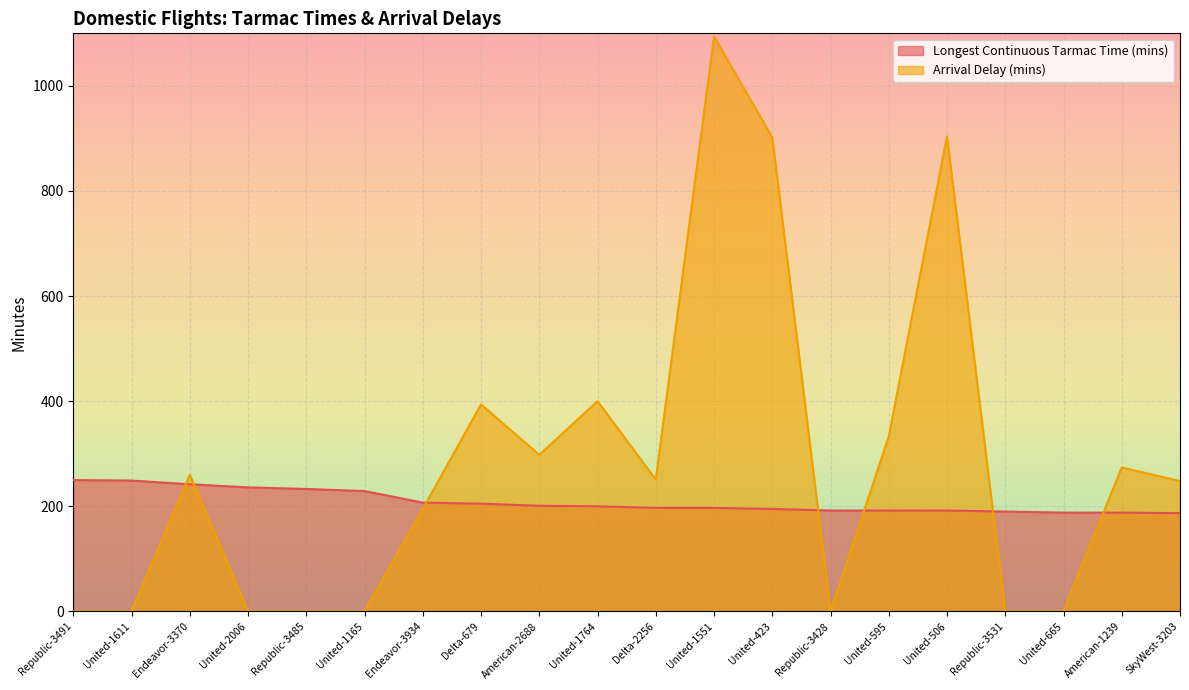

Is it true that Longest Continuous Tarmac Time (mins) equals 277 at Republic-3428?

False